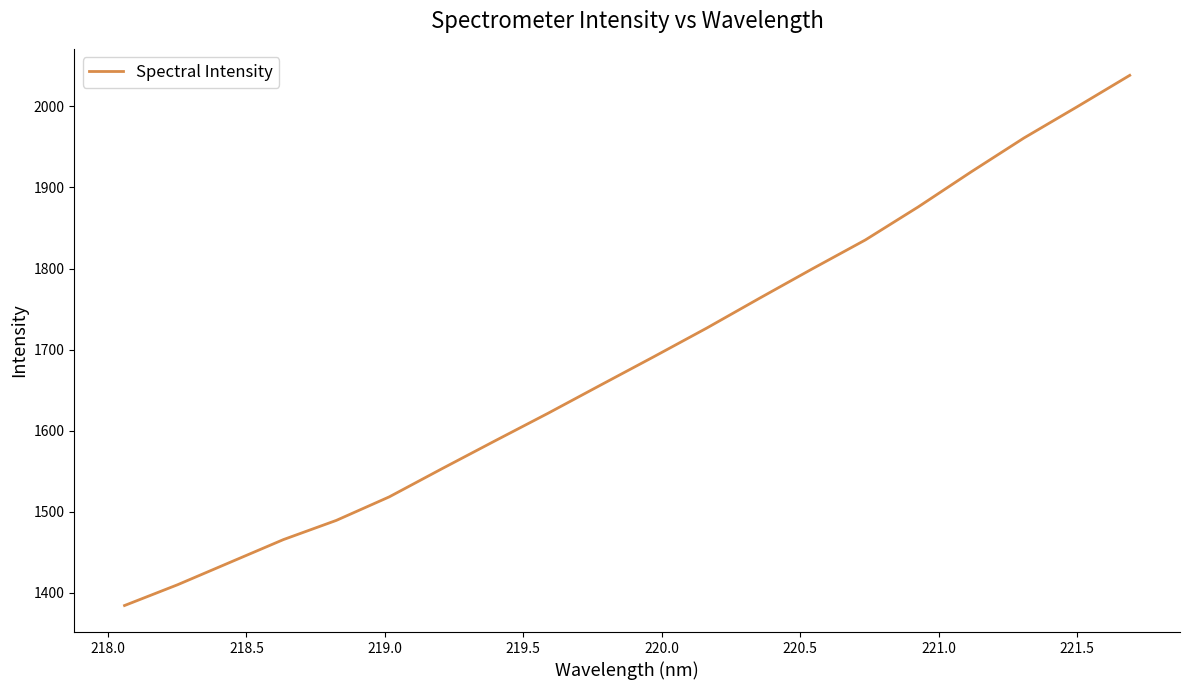

Count the number of data series in this chart.

1